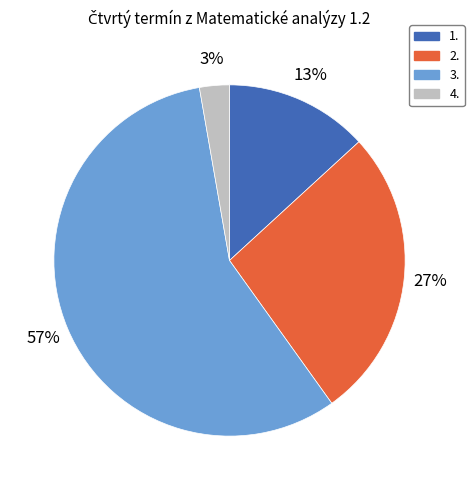

To the nearest percent, what is the difference between the largest and smallest slice percentages?

54%